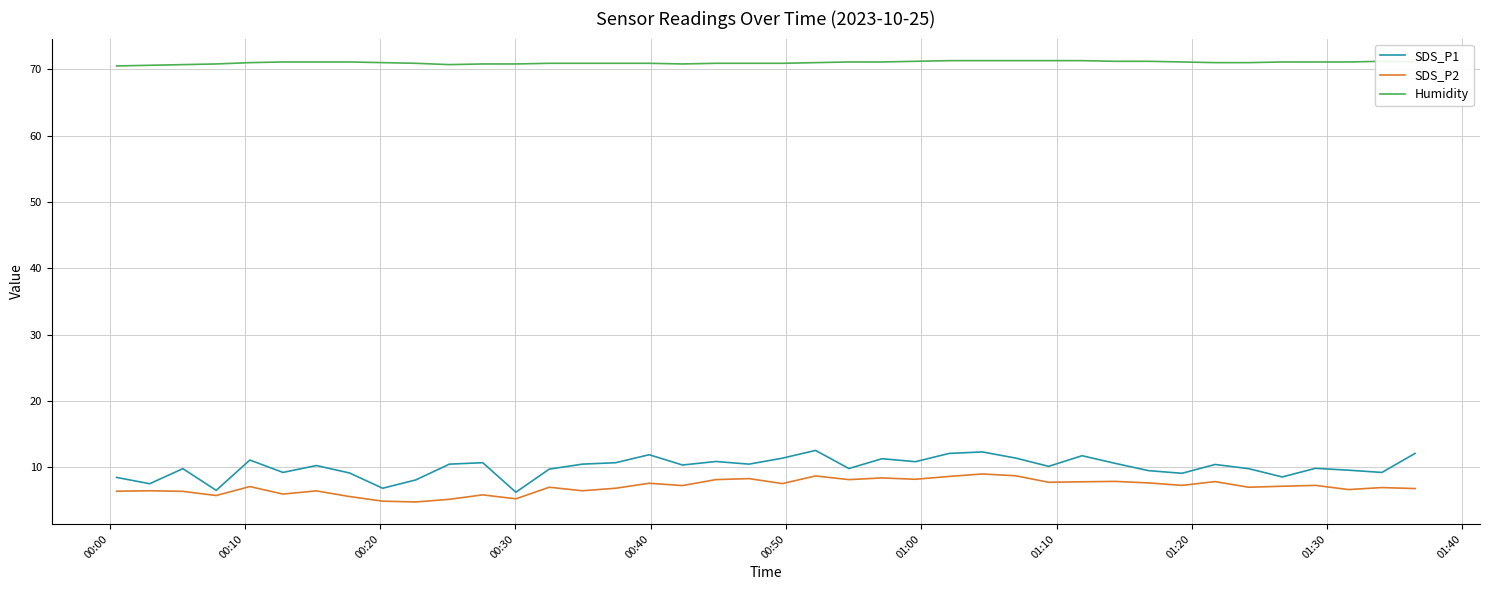

Which series has the largest range (max minus min)?

SDS_P1